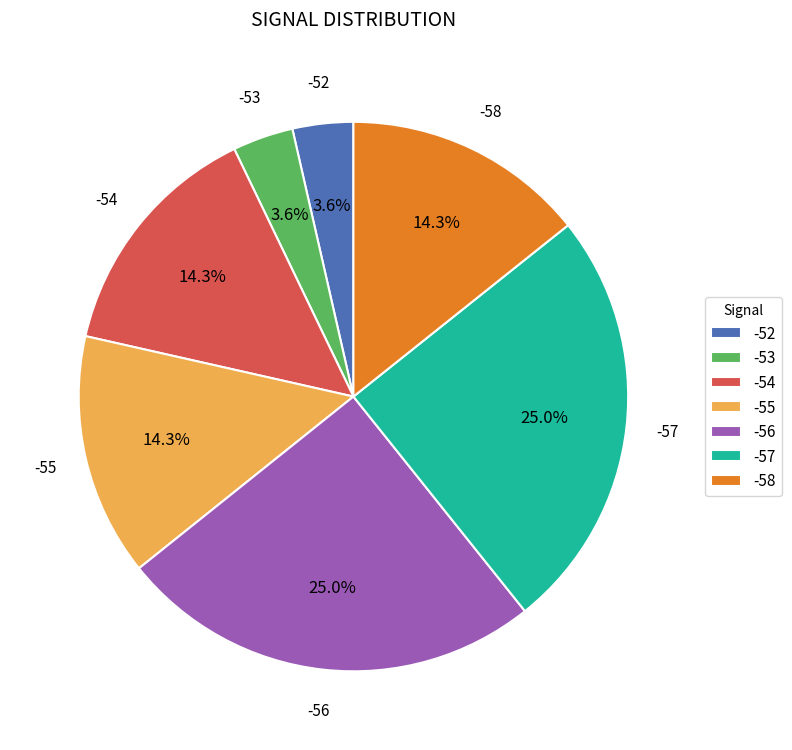

To the nearest percent, what percentage of the pie is -55?

14%